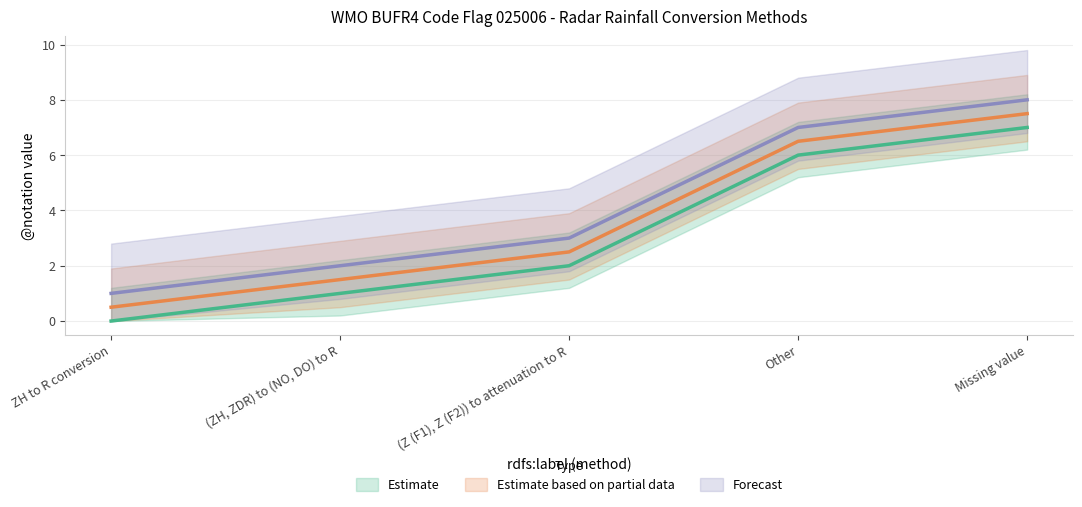

Reading left to right, list all the values displayed in this chart.

Estimate: 0.0	1.0	2.0	6.0	7.0
Estimate based on partial data: 0.5	1.5	2.5	6.5	7.5
Forecast: 1.0	2.0	3.0	7.0	8.0